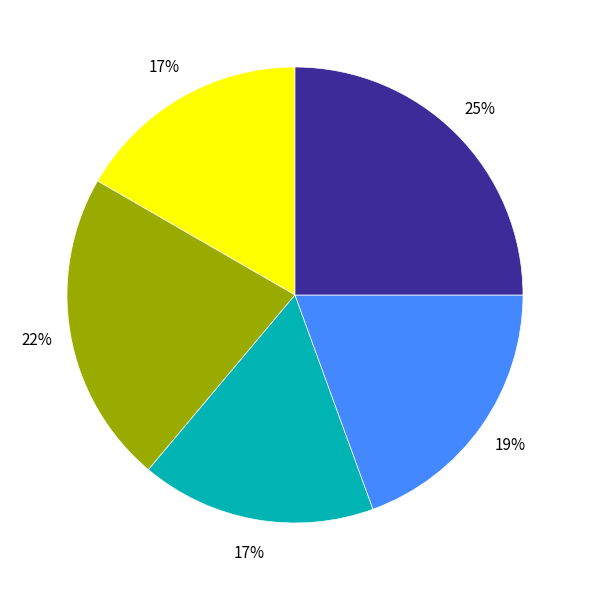

Is there a majority slice in this chart?

No